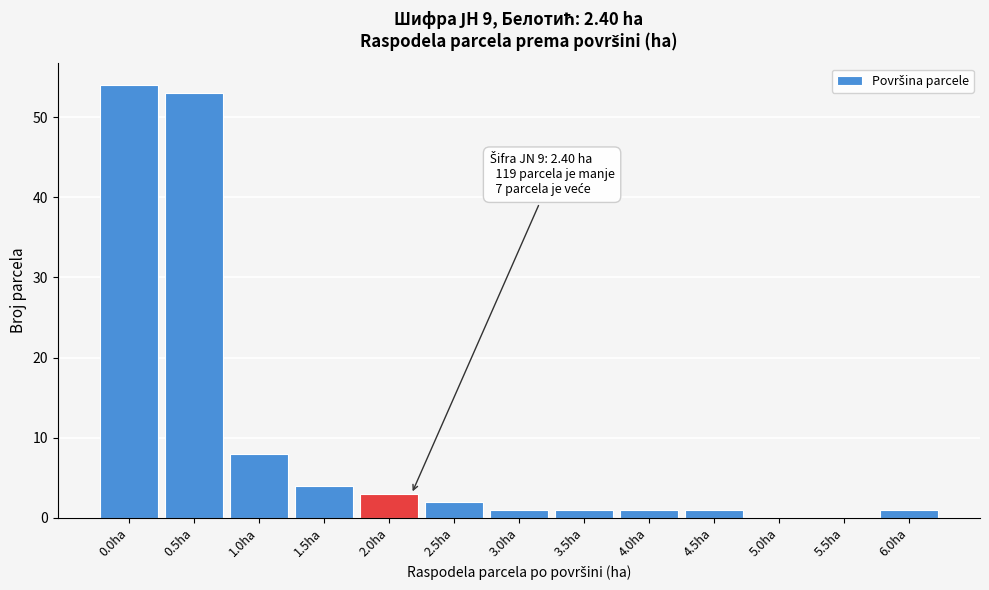

Reading right to left, what are all the values shown in this chart?

6.0ha=1	5.5ha=0	5.0ha=0	4.5ha=1	4.0ha=1	3.5ha=1	3.0ha=1	2.5ha=2	2.0ha=3	1.5ha=4	1.0ha=8	0.5ha=53	0.0ha=54